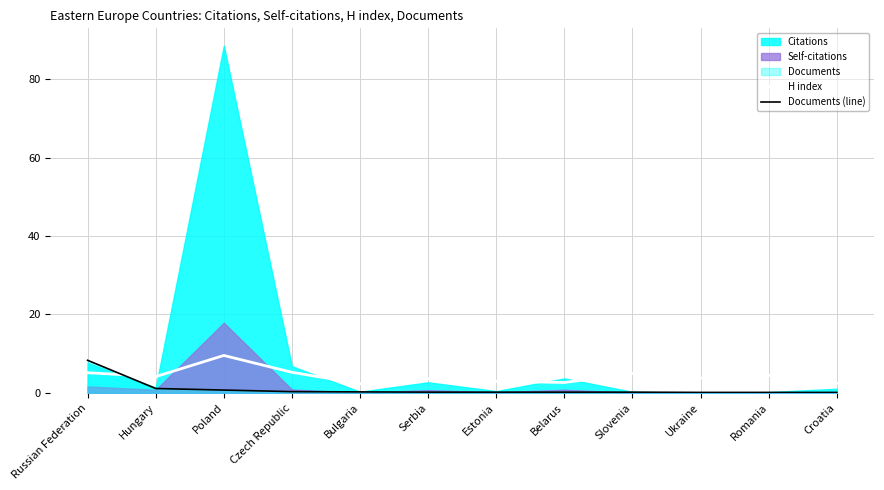

At which label does Documents (line) reach its peak?

Russian Federation